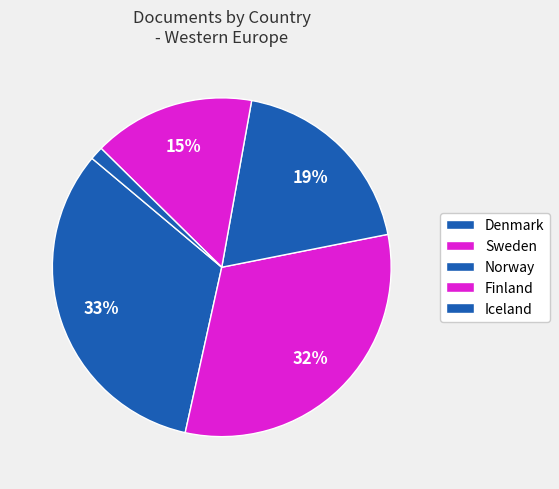

The Norway slice represents 19% of the pie. True or false?

True